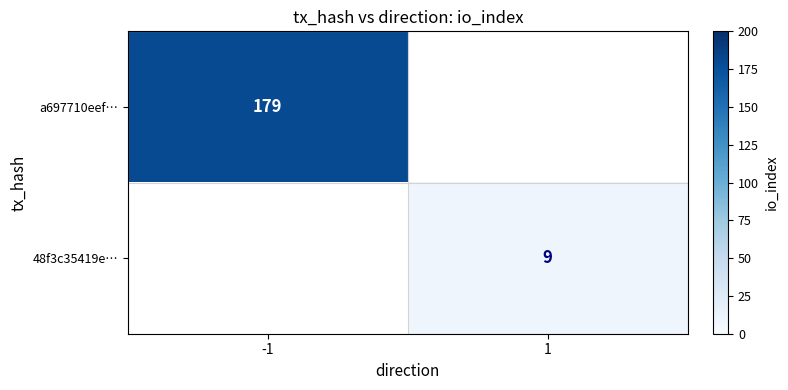

True or false: 48f3c35419e… has a value of 9 at 1.

True